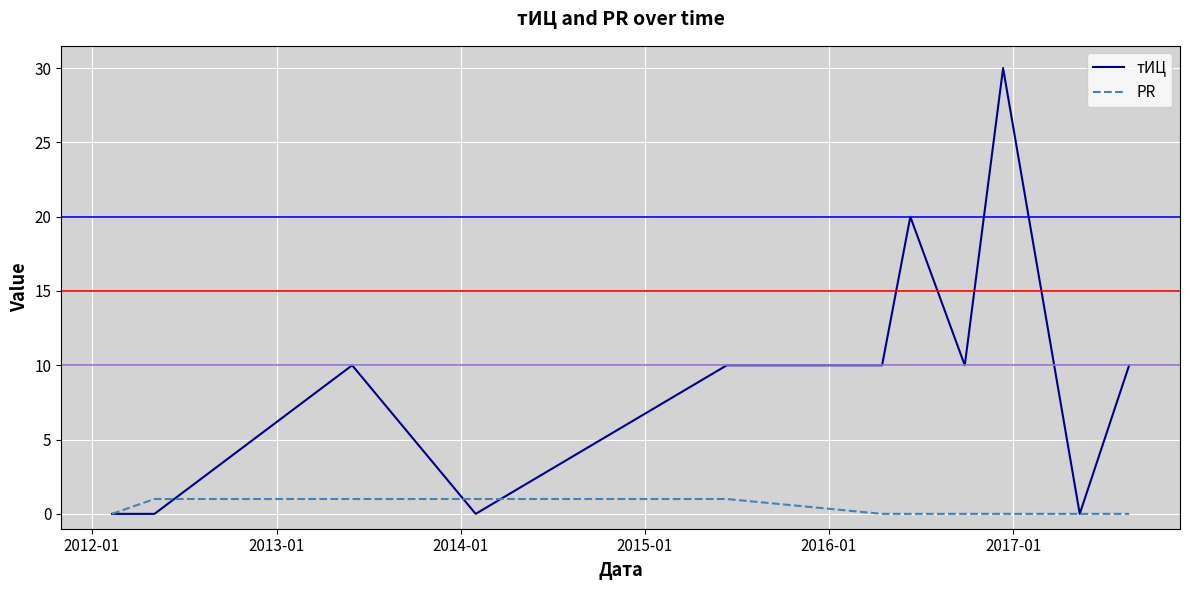

Which series has the largest total across all categories?

тИЦ